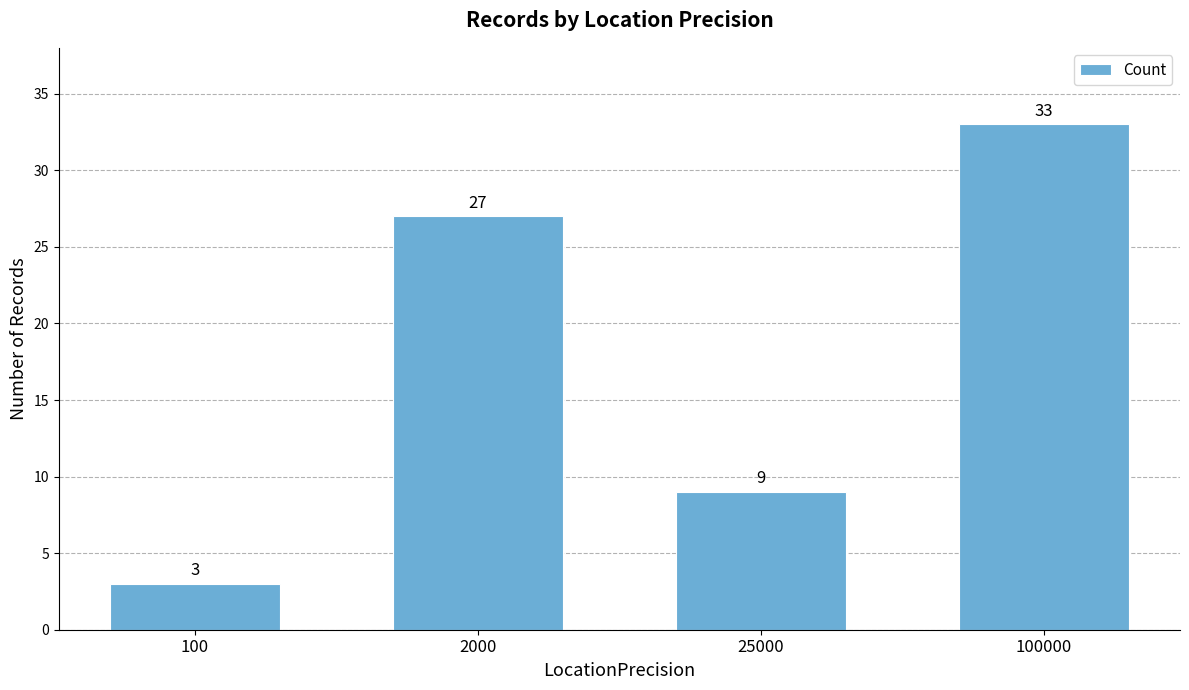

How many series are shown in this chart?

1